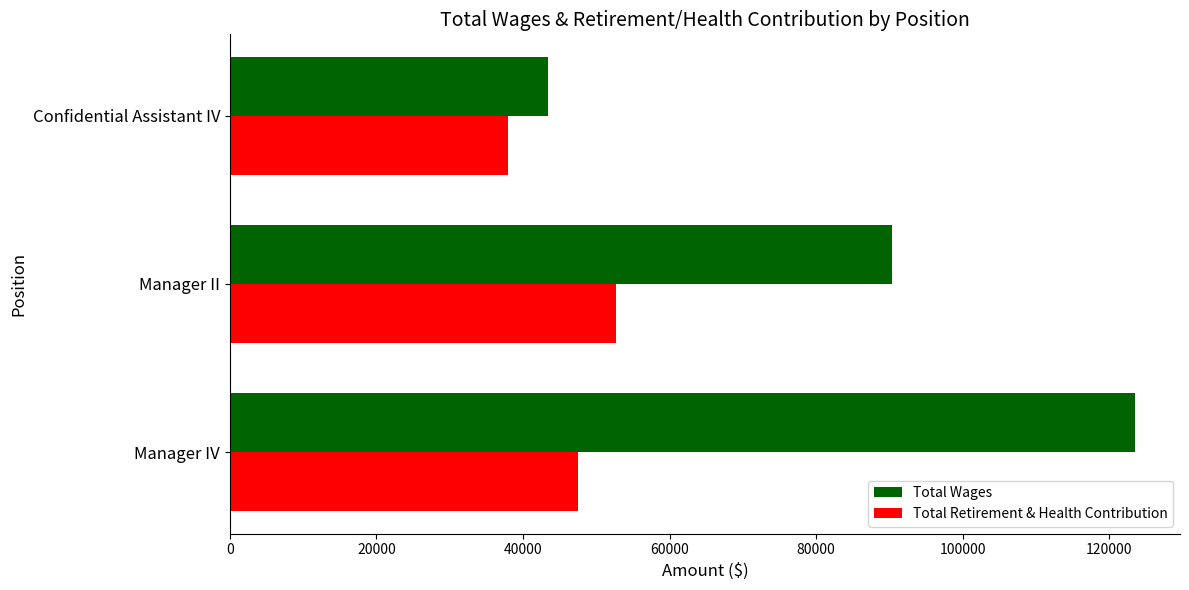

Count the number of categories in the chart.

3